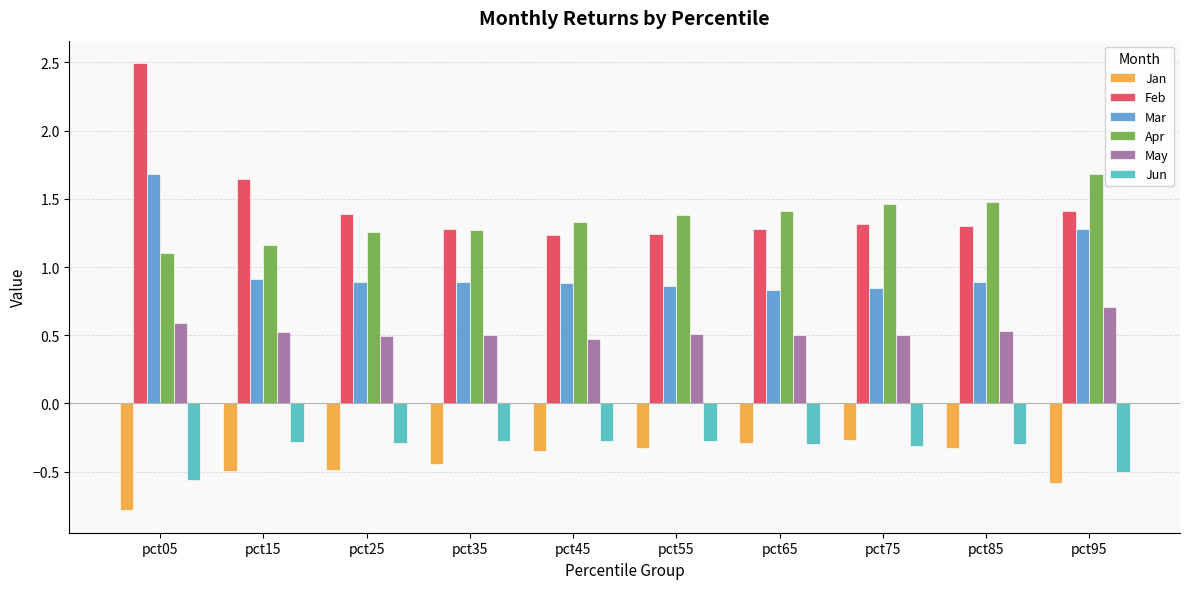

True or false: Feb has a value of 0.8 at pct55.

False